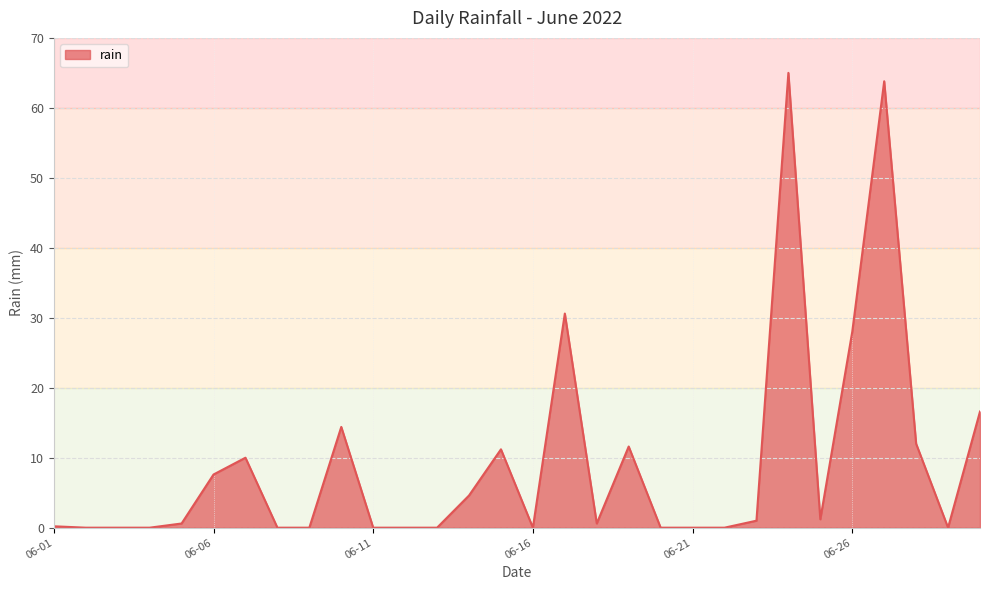

How many lines are shown in the chart?

1